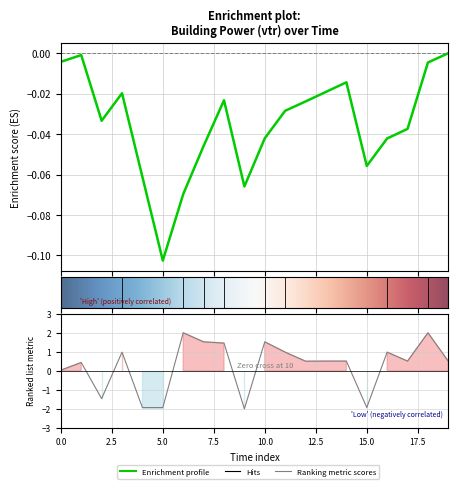

What is the smallest value displayed?

-2.0